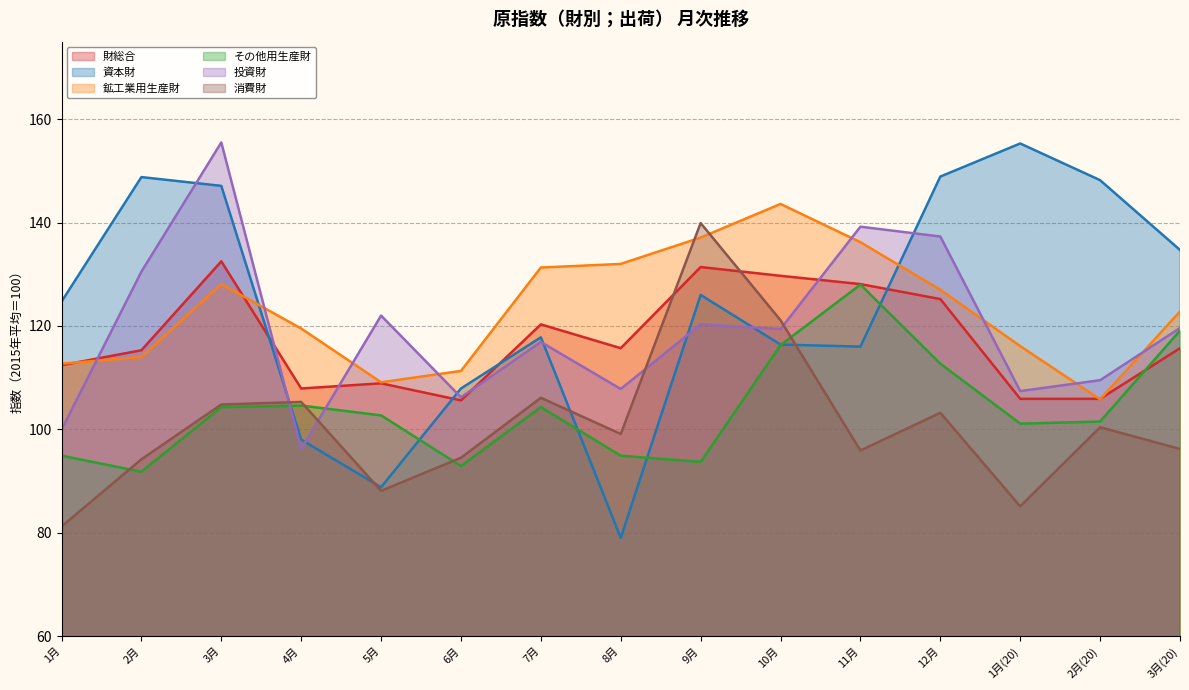

At which label does 資本財 first exceed 124?

1月